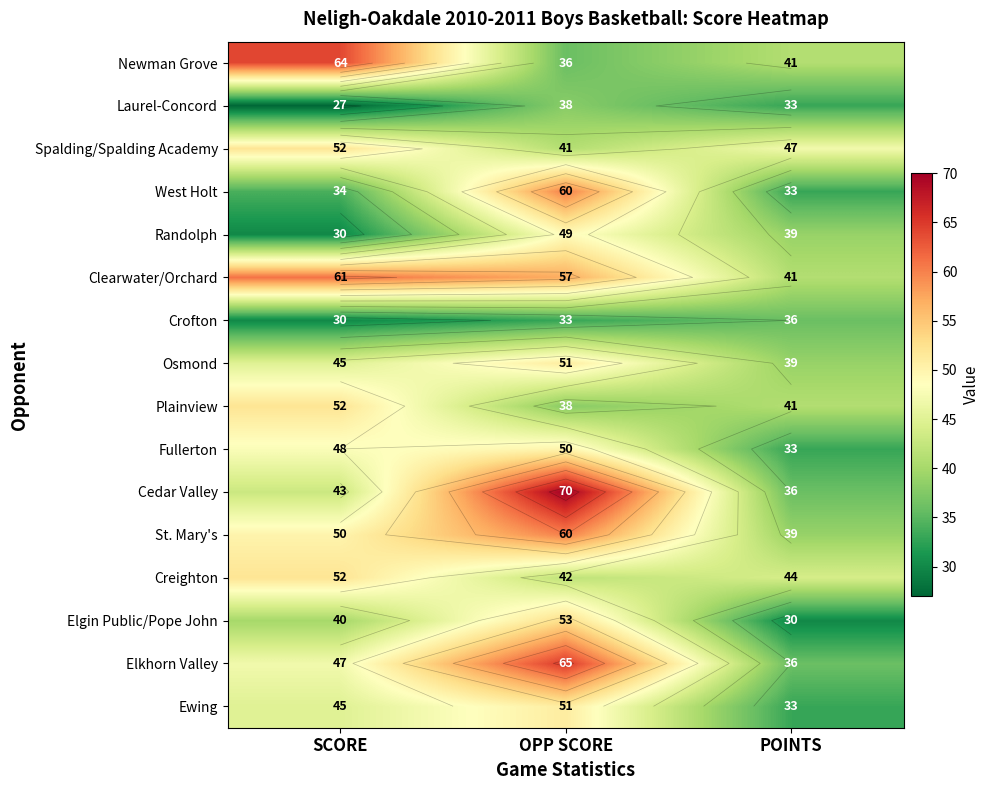

The value of Clearwater/Orchard at SCORE is 107. True or false?

False